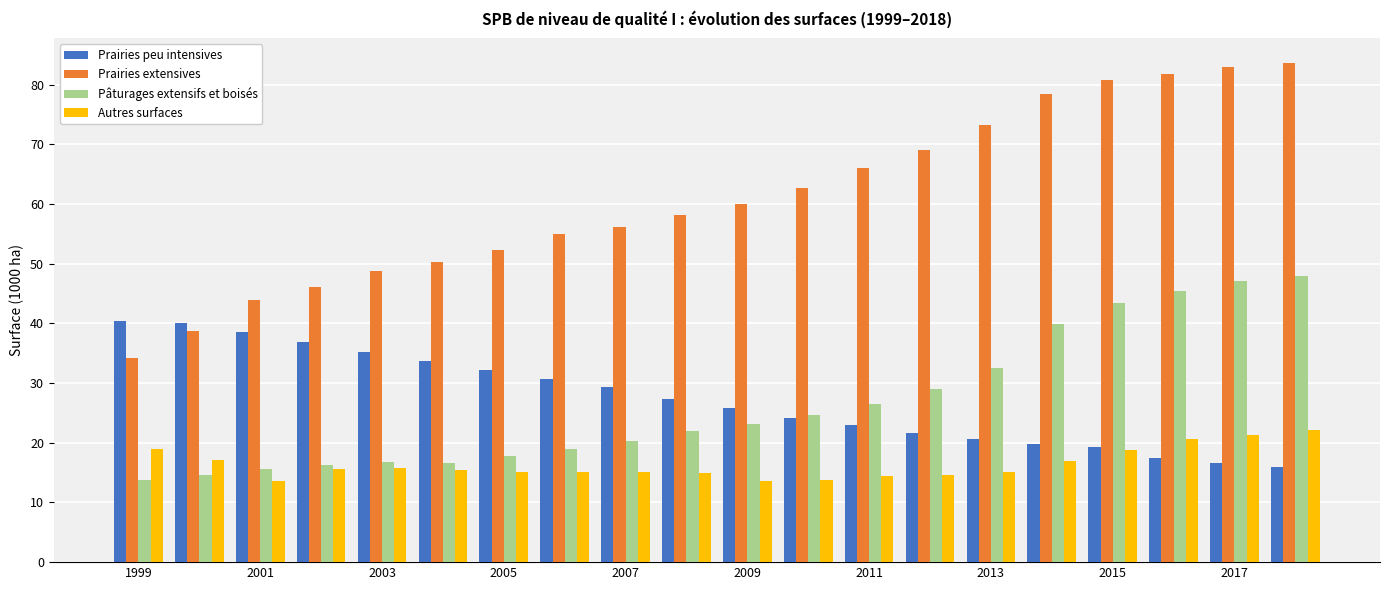

What is the average value of the Pâturages extensifs et boisés series?

26.6